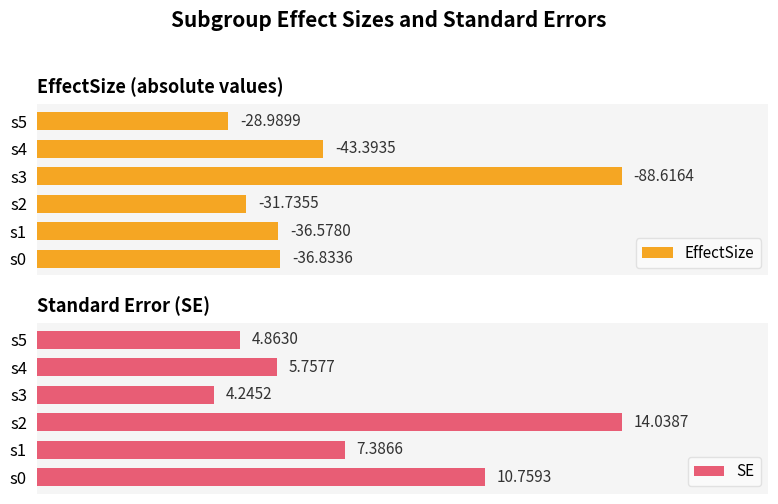

What is the maximum value shown in the chart?

88.6